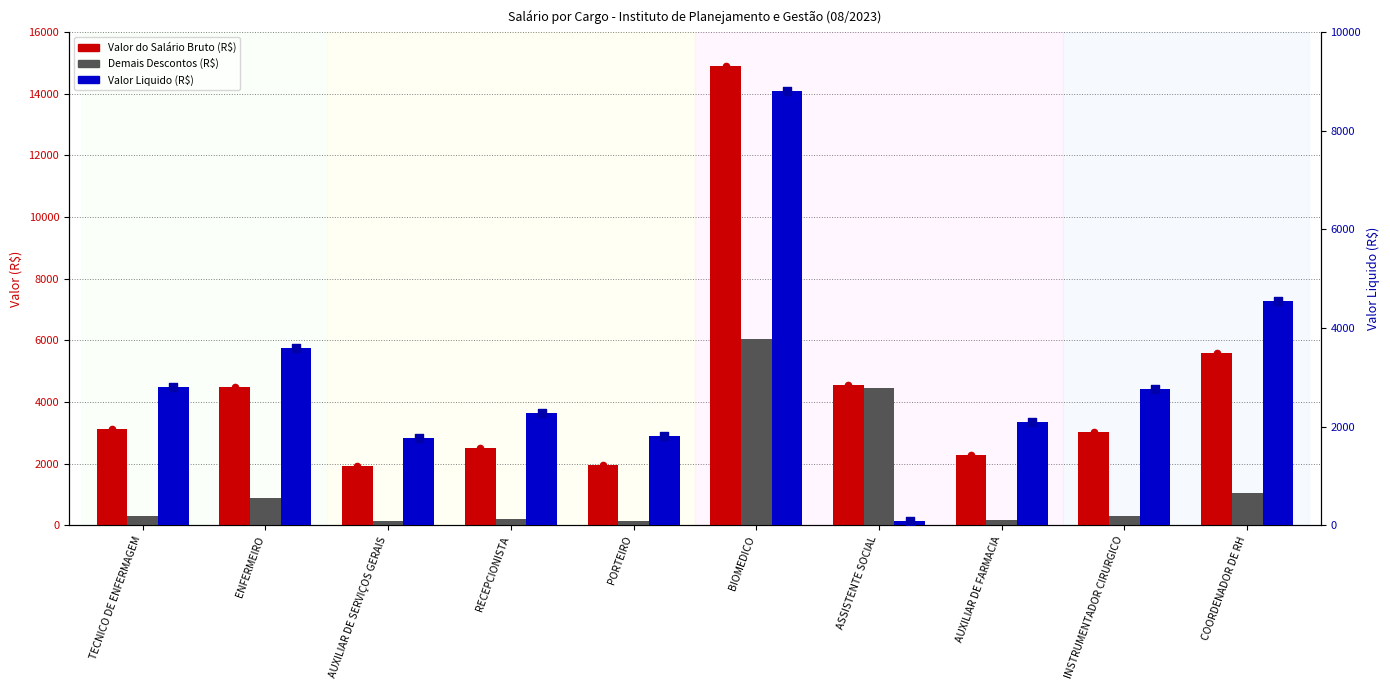

At which category is the sum across all series the highest?

BIOMEDICO